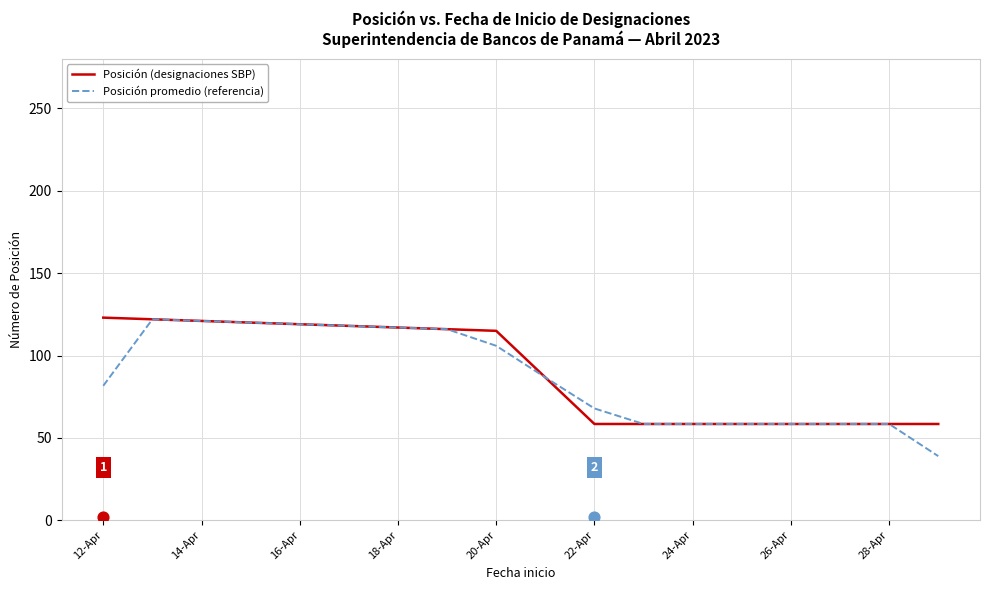

Which series has the largest total across all categories?

Posición (designaciones SBP)